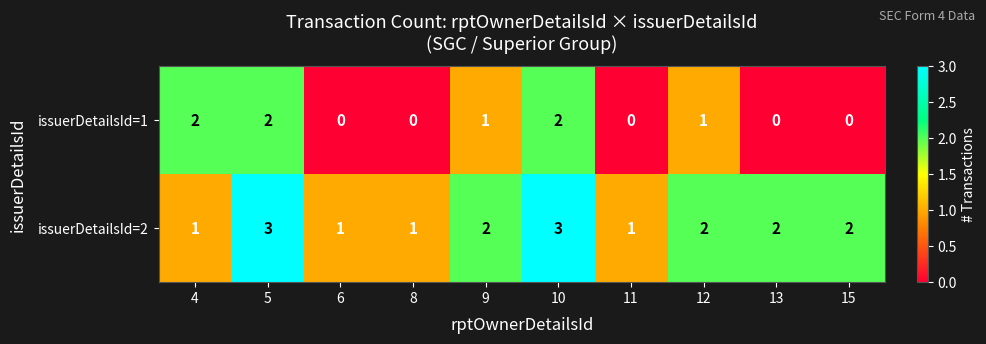

Is the value of issuerDetailsId=1 at 8 greater than the value of issuerDetailsId=2 at 6?

No